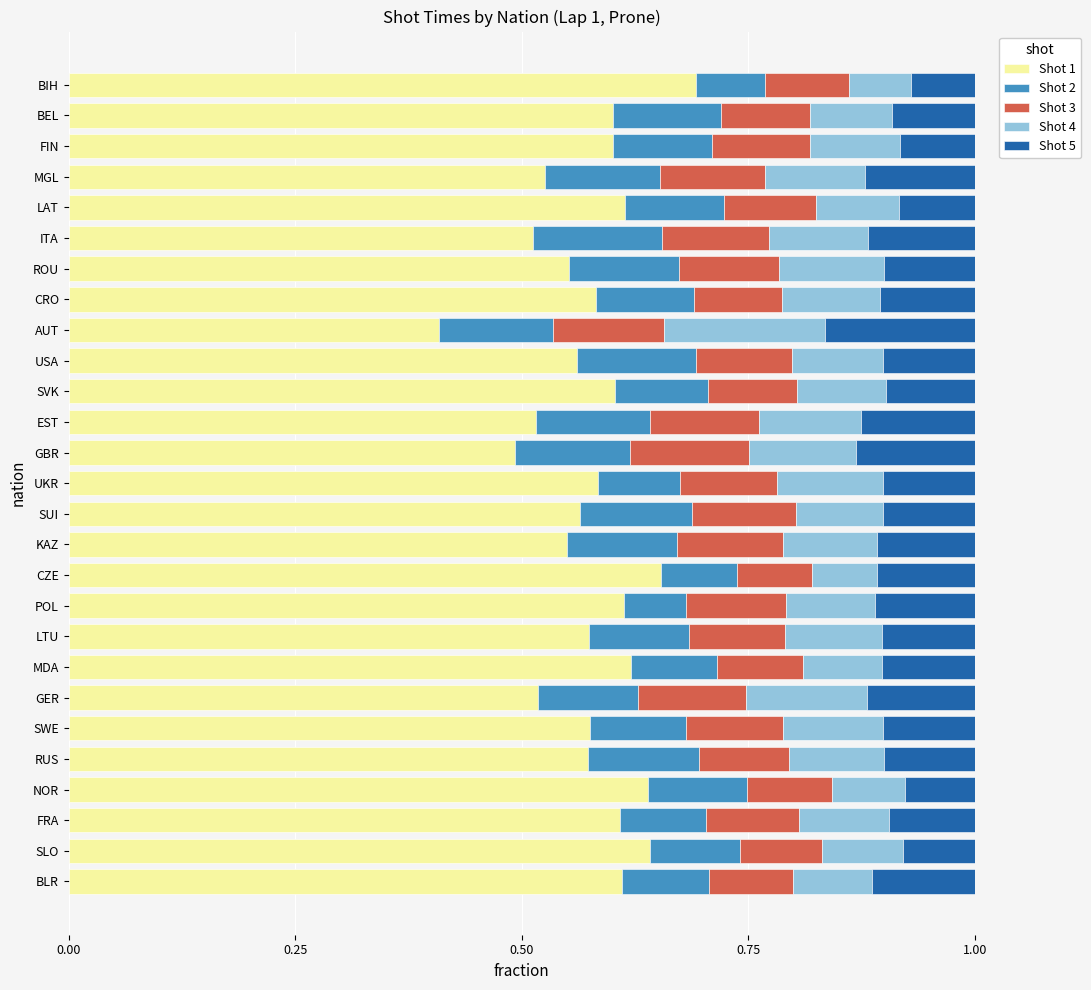

What is the lowest value of the Shot 1 series?

0.4